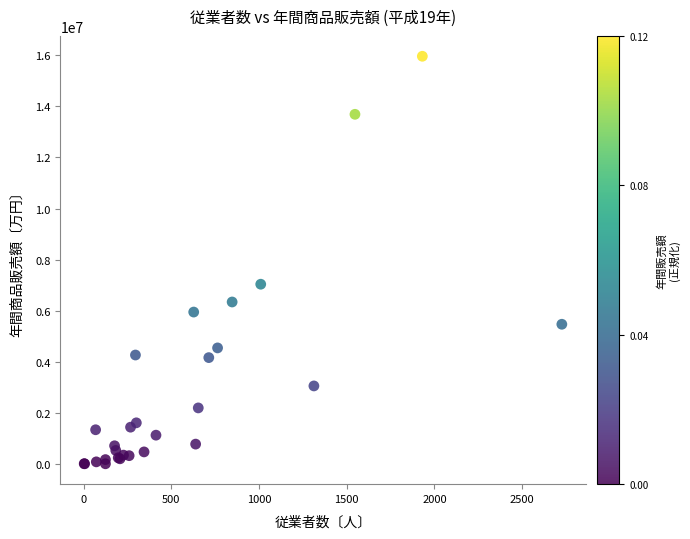

What Y value in the scatter plot is closest to 7981962?

7034336